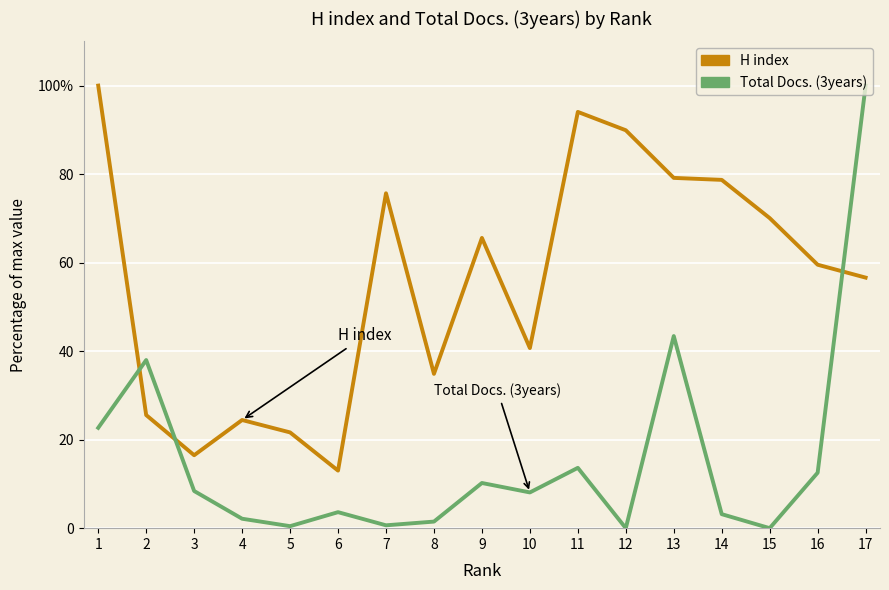

What is the total value across all series at 15?

70.1